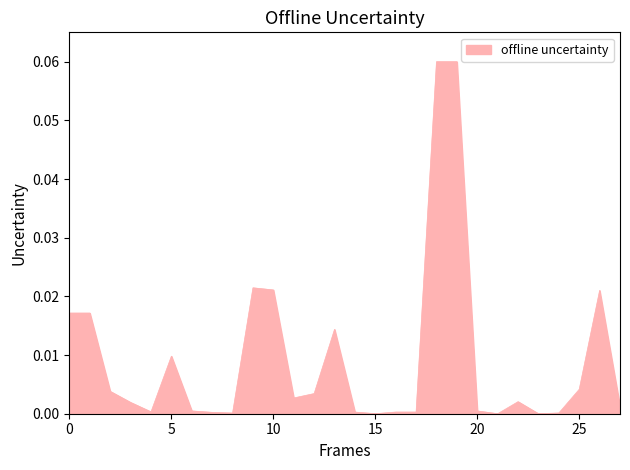

How many lines are shown in the chart?

1